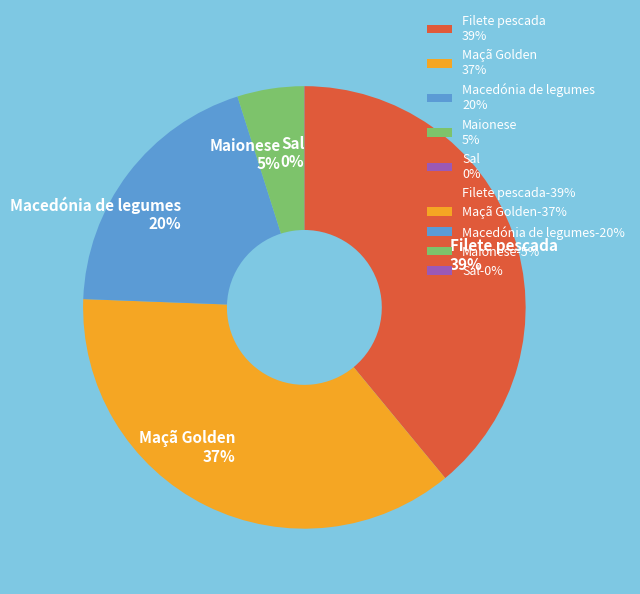

To the nearest percent, what is the difference between the largest and smallest slice percentages?

39%